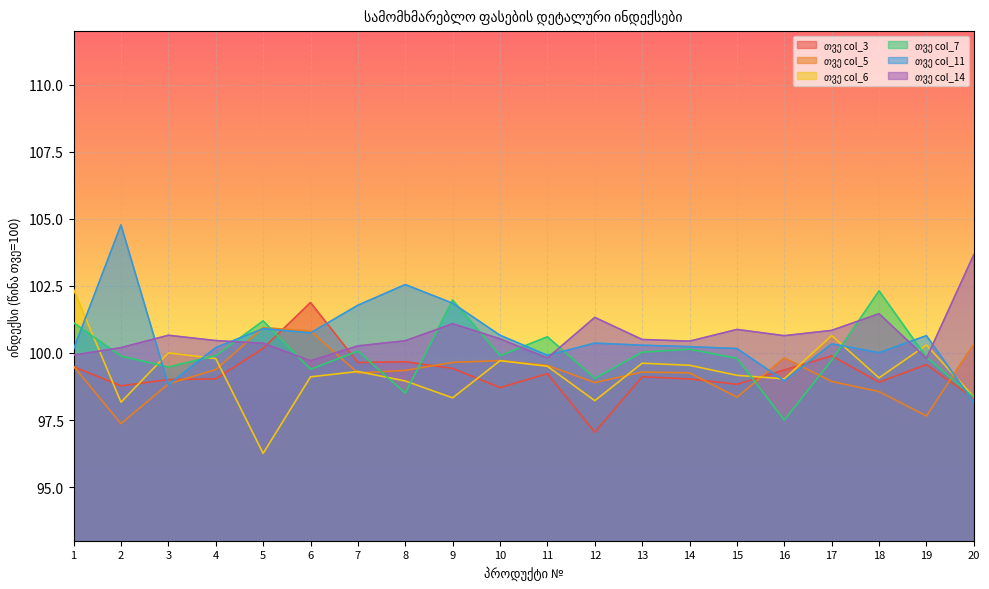

How many lines are shown in the chart?

6